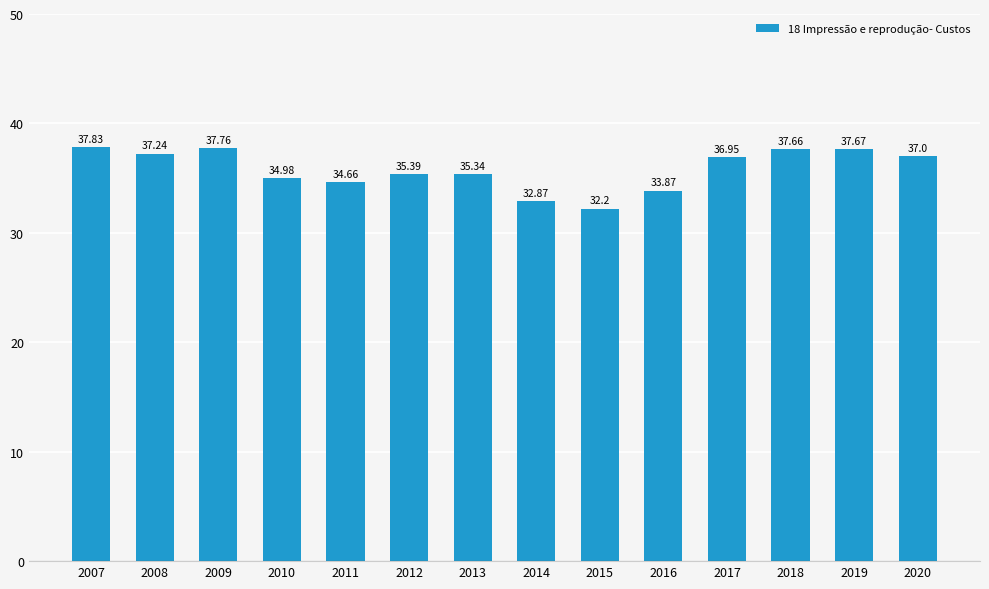

Does the chart contain any negative values?

No